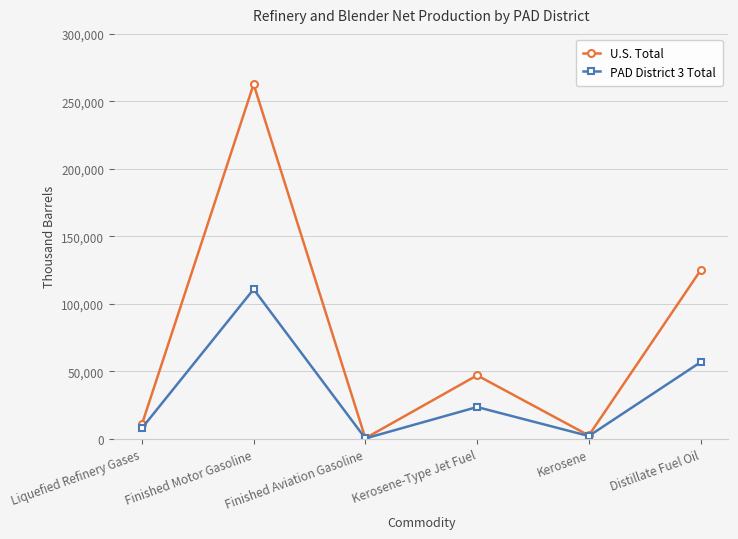

How many interior local peaks does the U.S. Total series have?

2